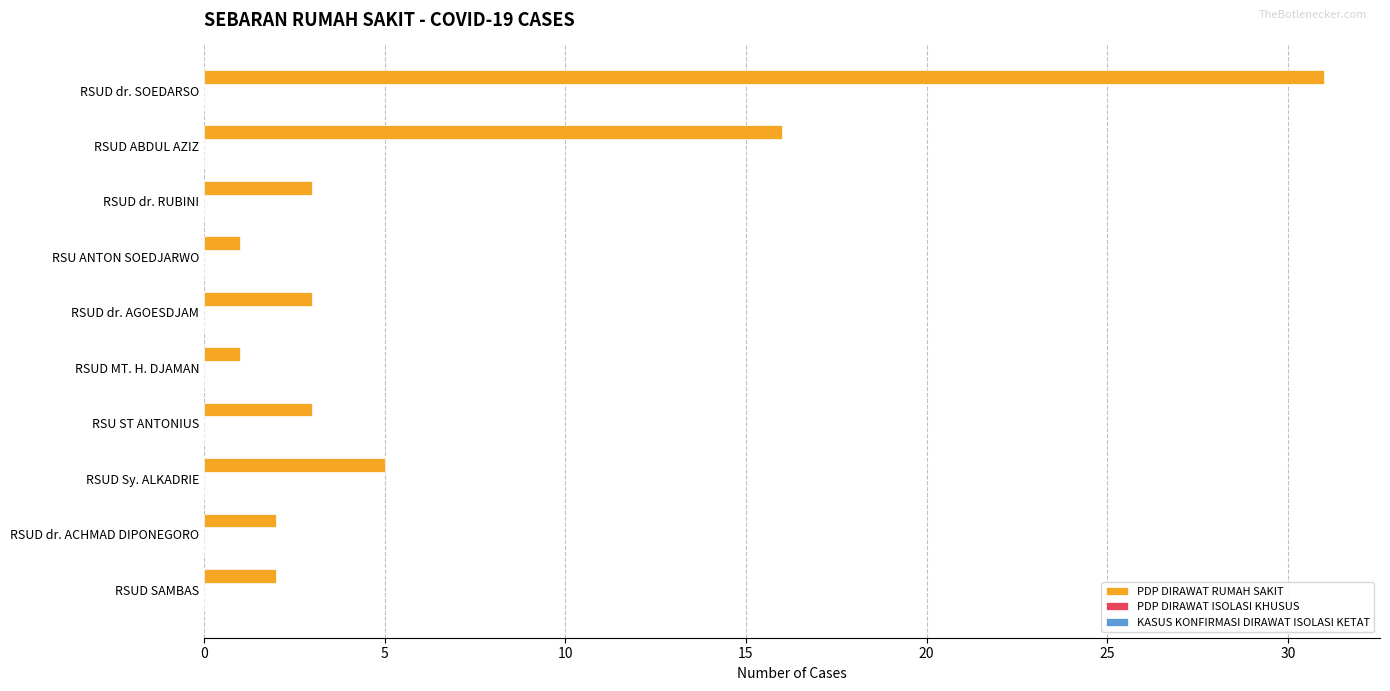

Is it true that the value at RSUD MT. H. DJAMAN is 1?

True